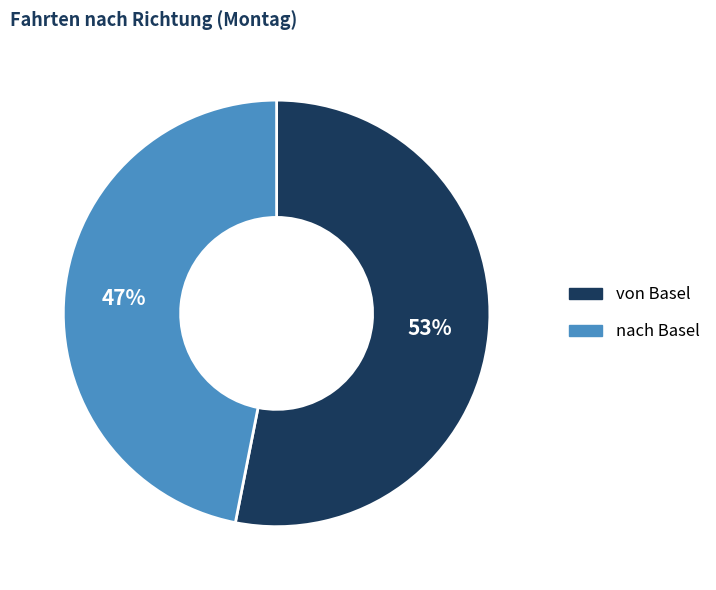

To the nearest percent, what is the combined percentage of von Basel and nach Basel?

100%